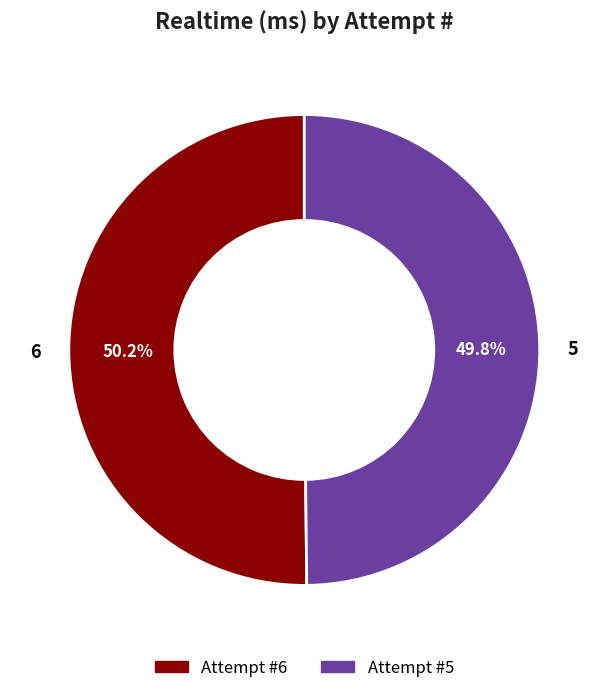

Is there a majority slice in this chart?

Yes